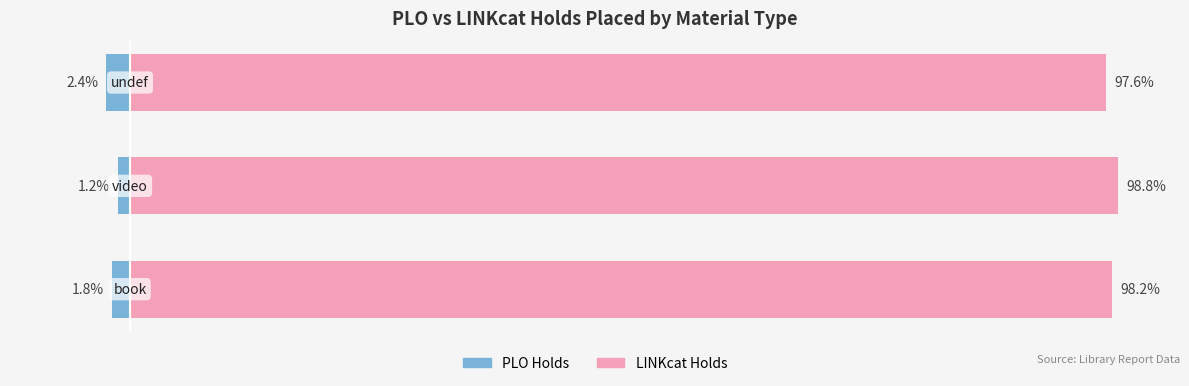

What is the value of the PLO Holds bar at the 1st from the left?

-1.8